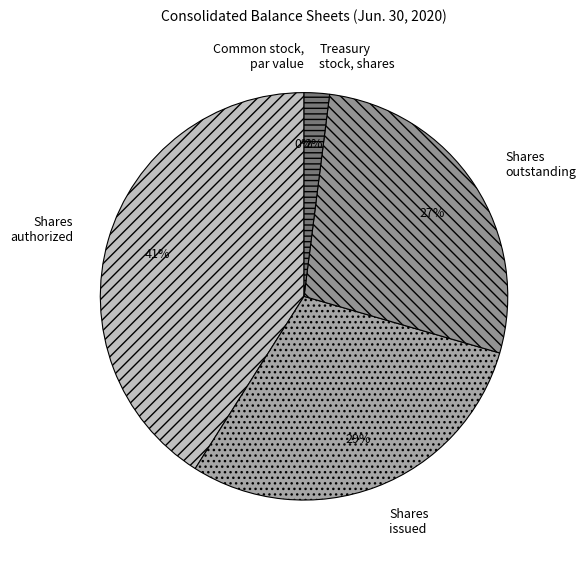

Do Shares issued and Shares outstanding together represent more than half of the pie?

Yes